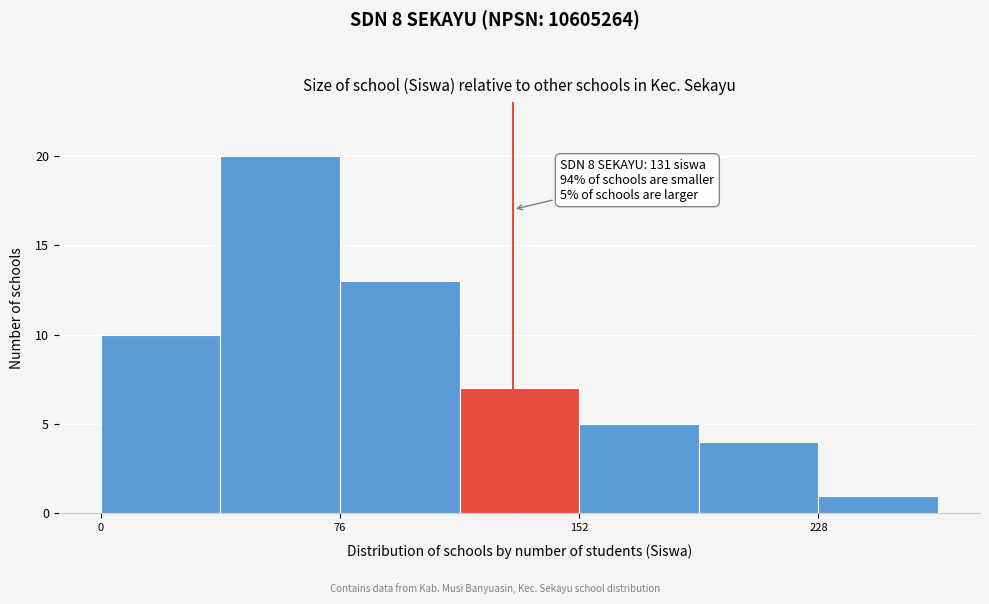

Around what value on the x-axis is the tallest bar? Give the approximate position of its centre, as read against the axis.

60